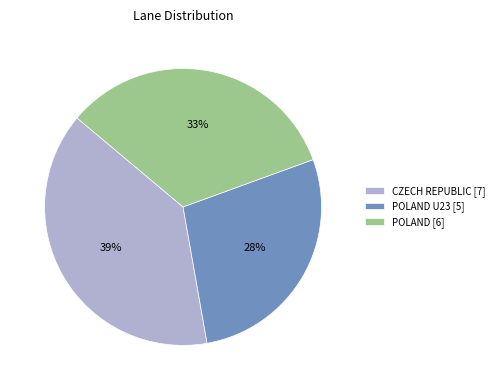

True or false: POLAND [6] accounts for 33% of the total.

True